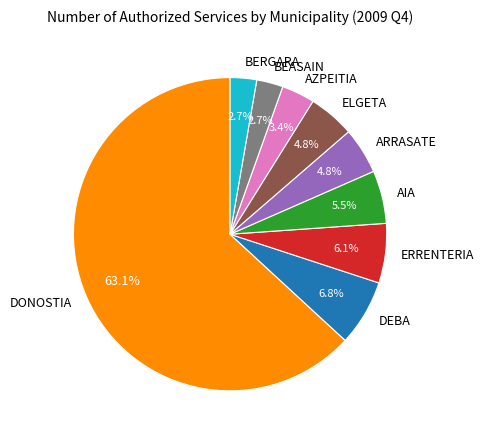

Which slice is the largest?

DONOSTIA